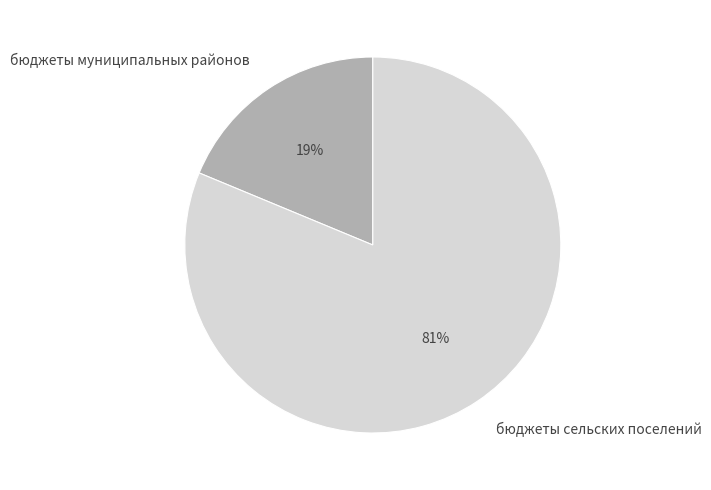

Count the number of slices in the pie.

2